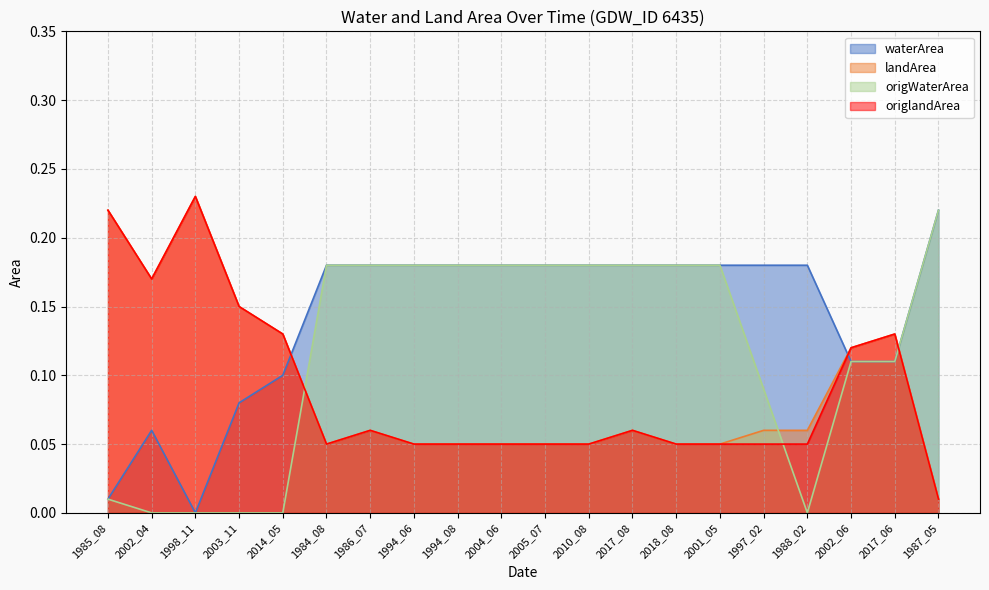

True or false: landArea and origlandArea intersect in this chart.

False